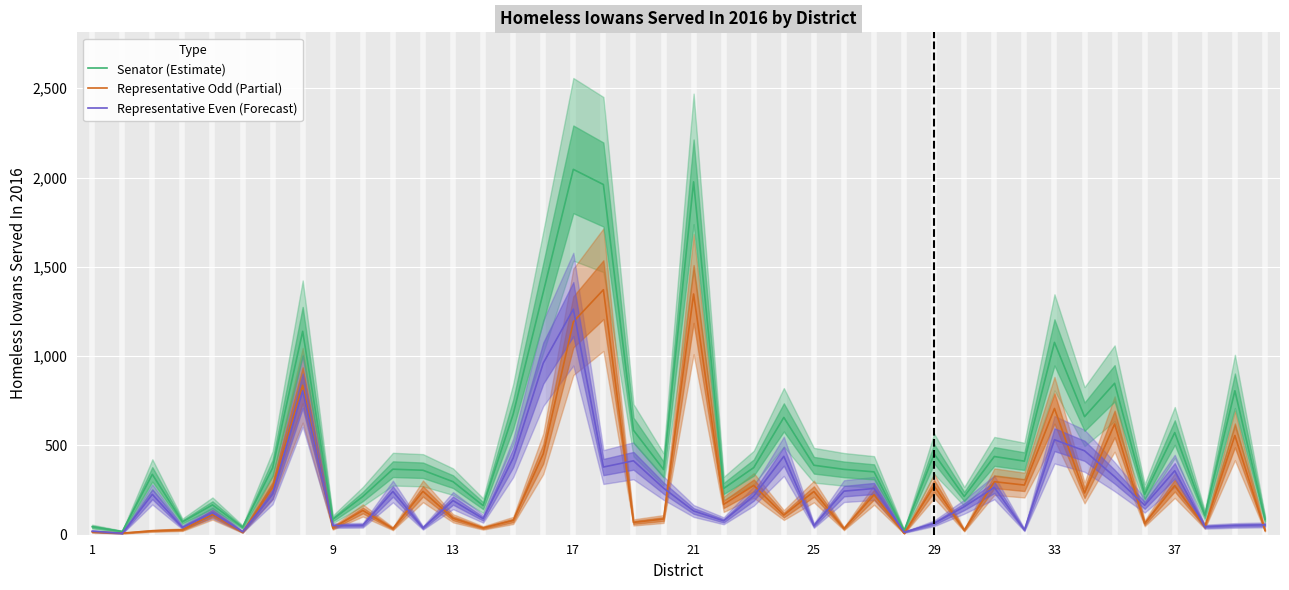

Is this an area chart (filled region under the line)?

No